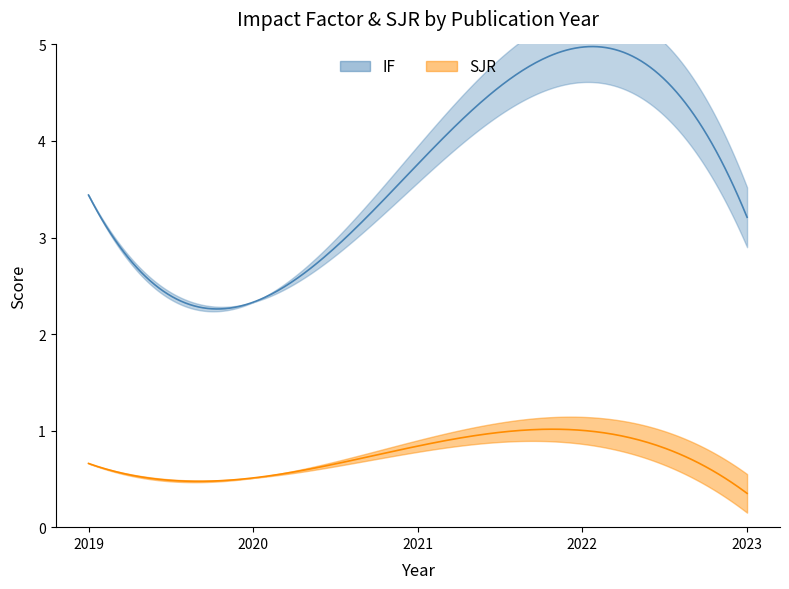

How many lines are shown in the chart?

2